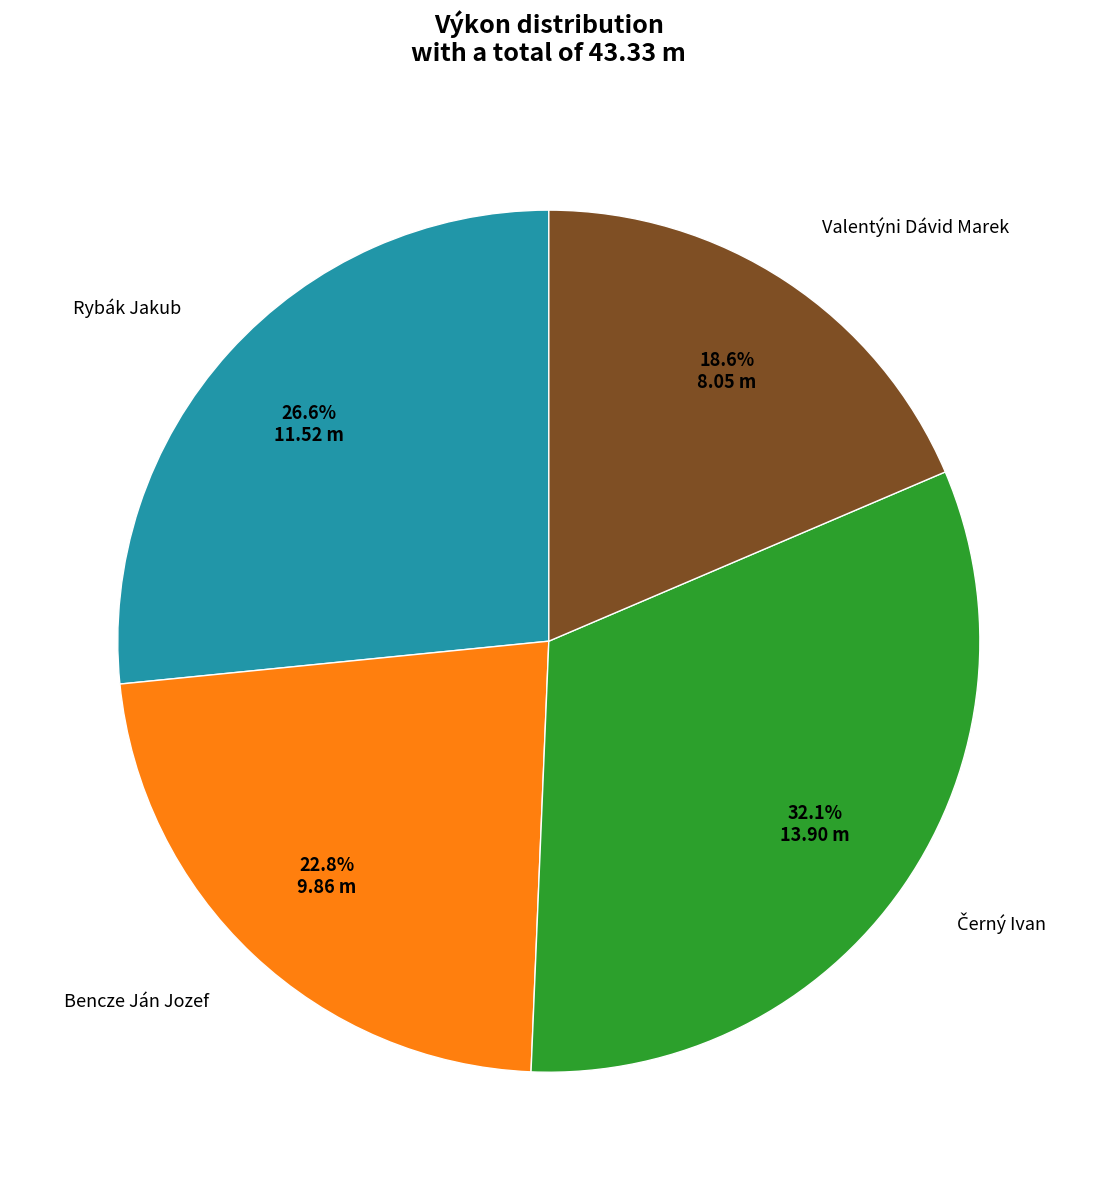

Is there a majority slice in this chart?

No